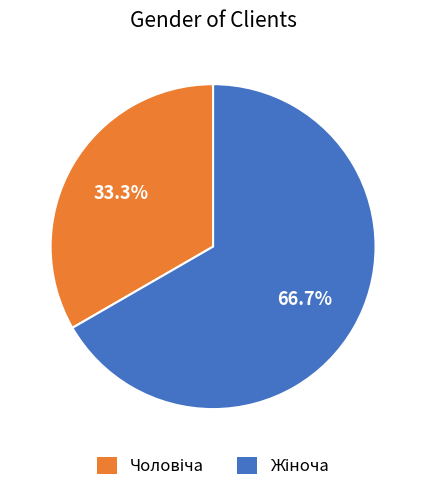

Is there a majority slice in this chart?

Yes